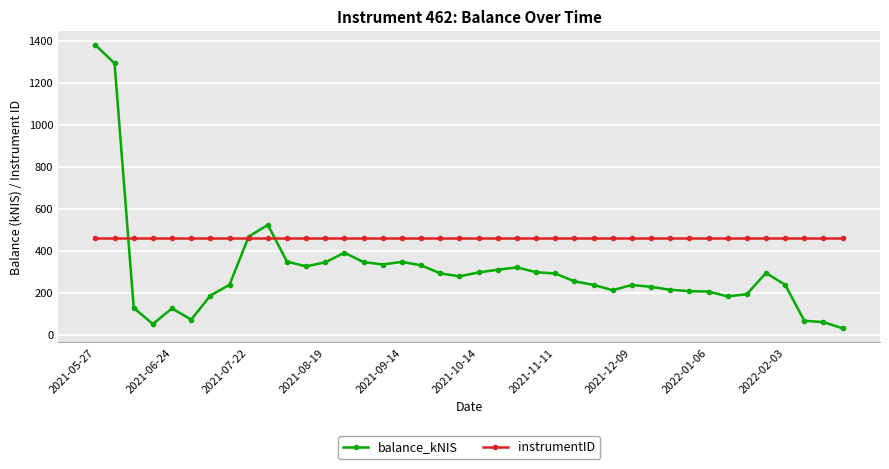

Does the chart have visible grid lines?

Yes